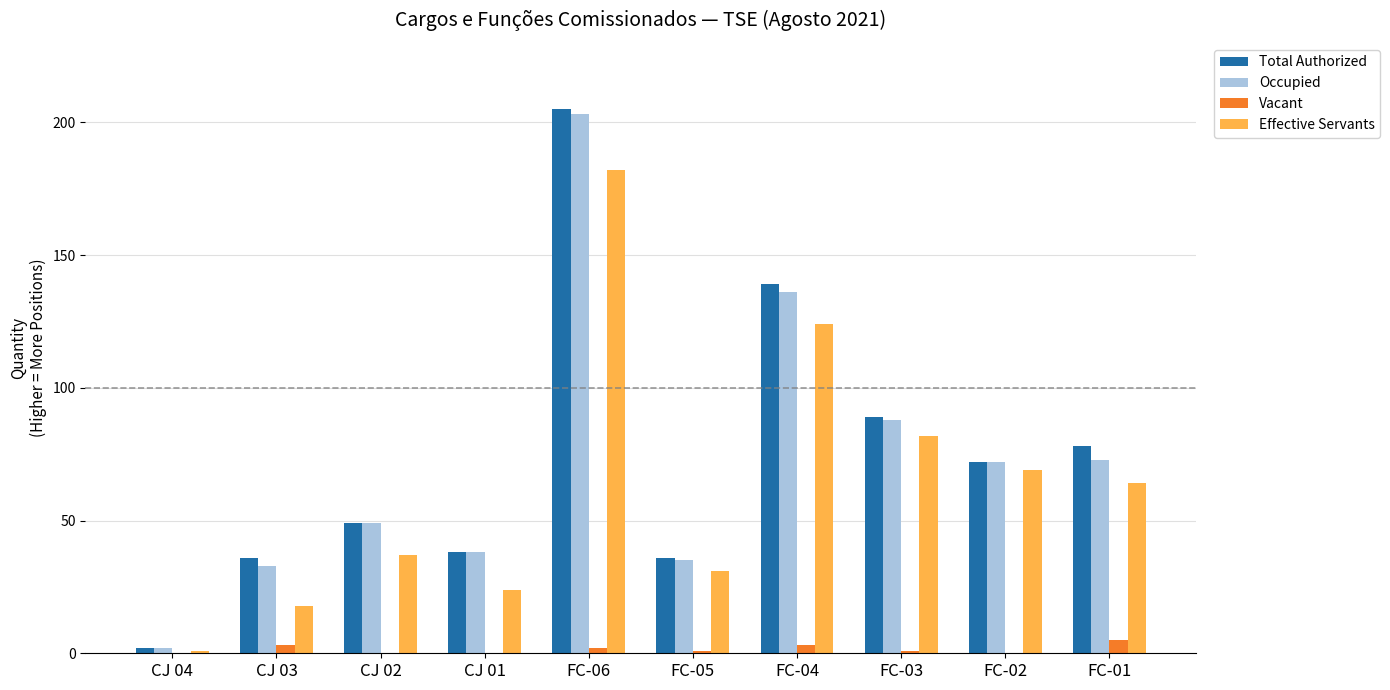

Count the number of categories in the chart.

10